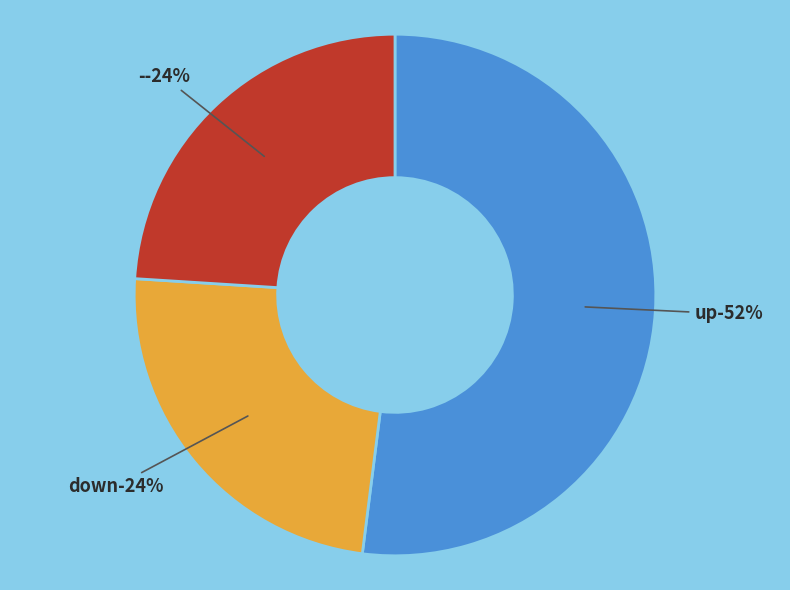

What is the majority slice?

up